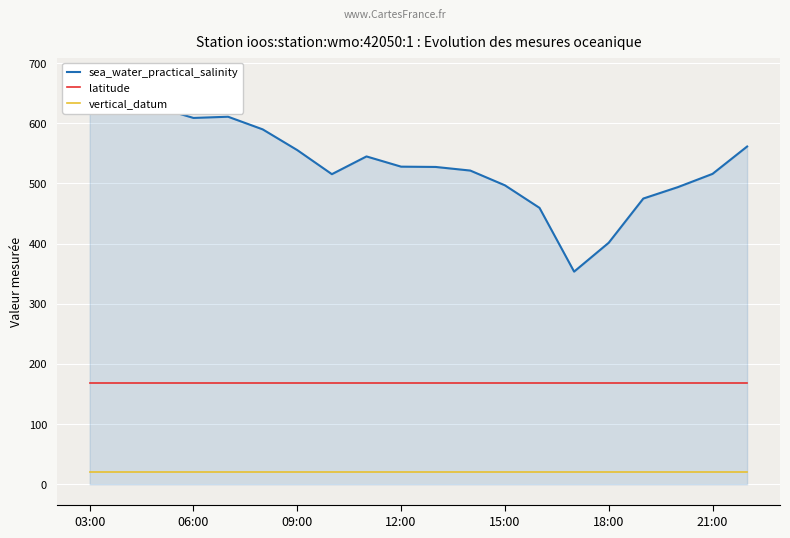

At which category does the chart reach its peak across all series?

03:00